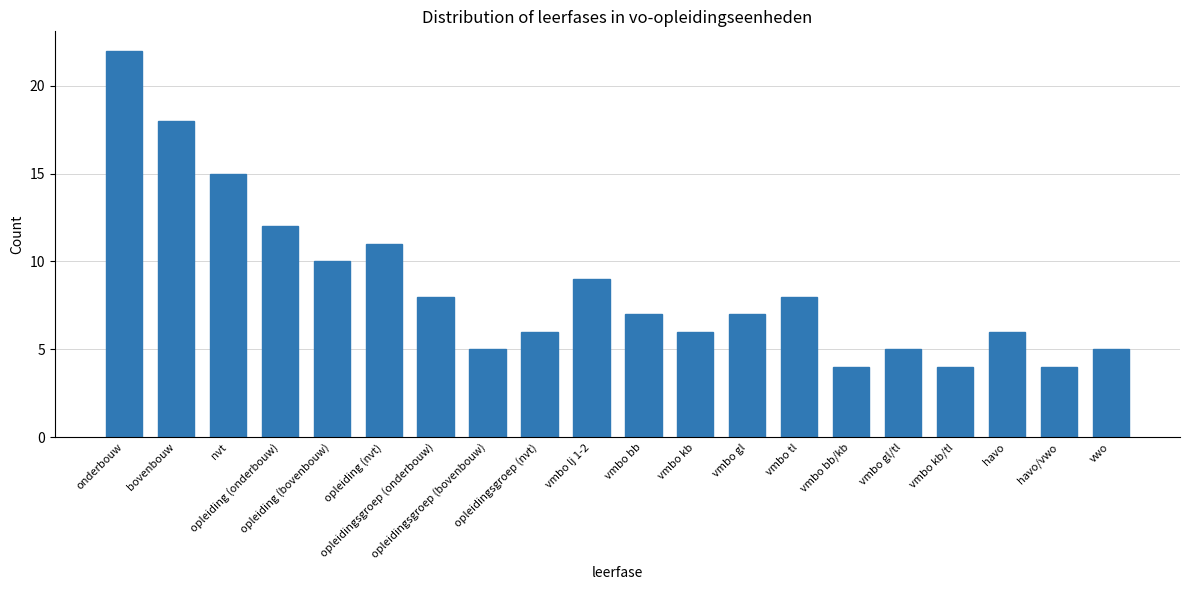

What is the difference between the second highest and minimum values?

14